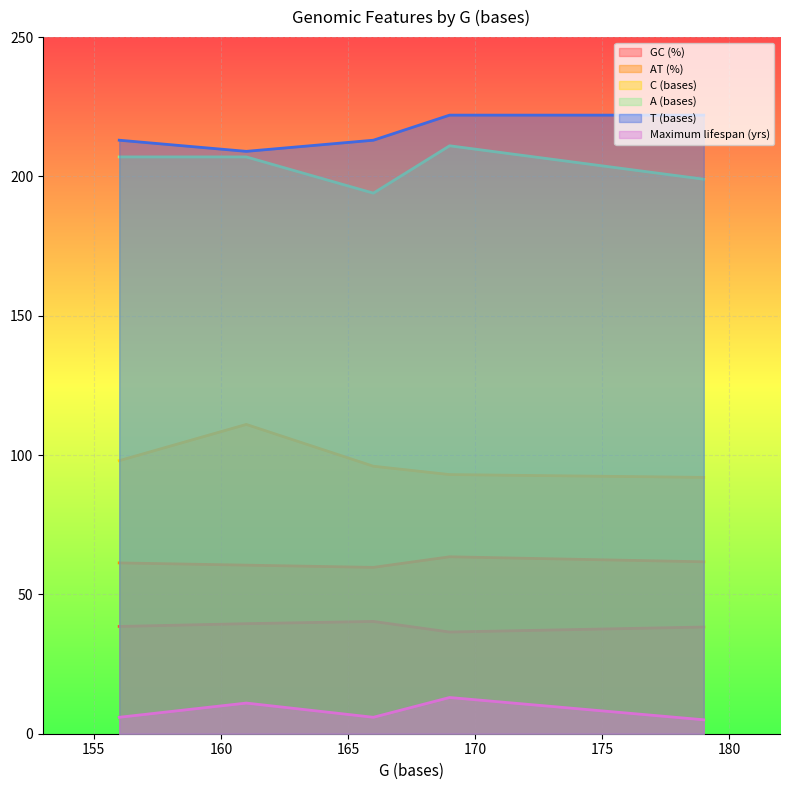

Which series has the largest total across all categories?

T (bases)